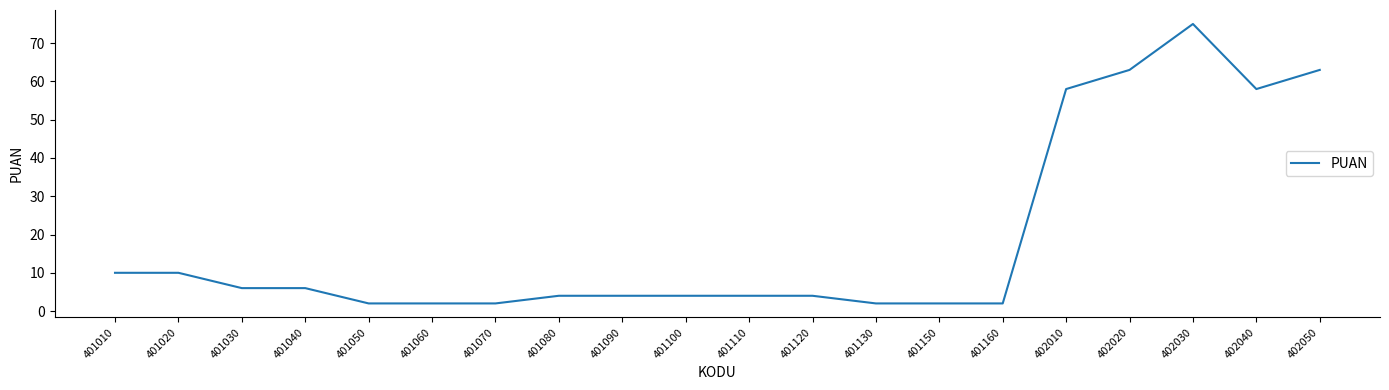

Reading left to right, what are all the values shown in this chart?

401010=10	401020=10	401030=6	401040=6	401050=2	401060=2	401070=2	401080=4	401090=4	401100=4	401110=4	401120=4	401130=2	401150=2	401160=2	402010=58	402020=63	402030=75	402040=58	402050=63